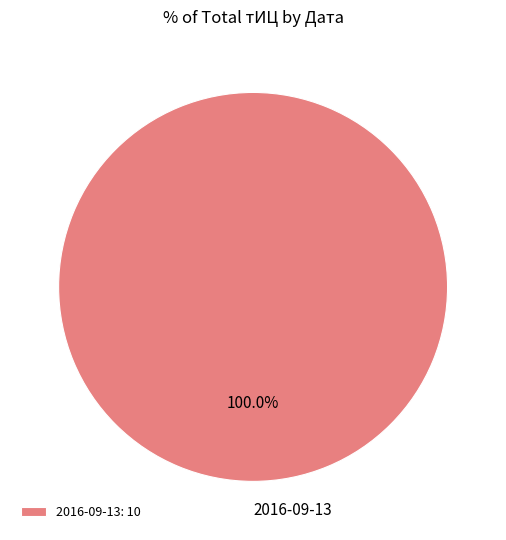

To the nearest percent, what percentage of the pie is 2016-09-13?

100%